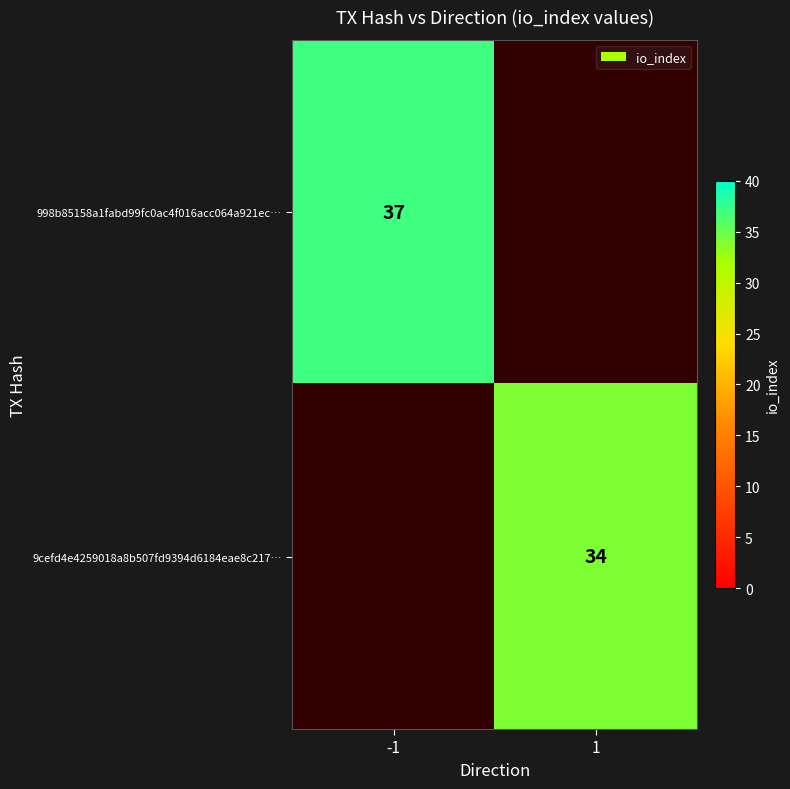

Between -1 and 1, which is larger?

-1